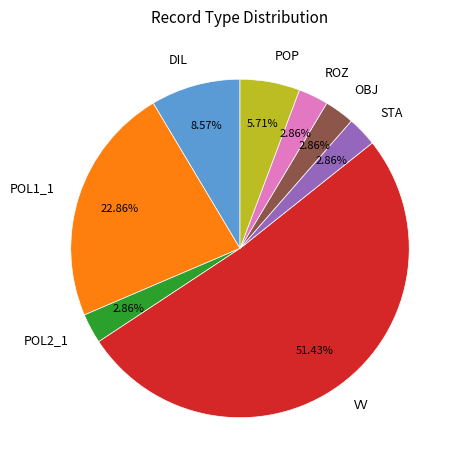

How many segments does this pie chart have?

8